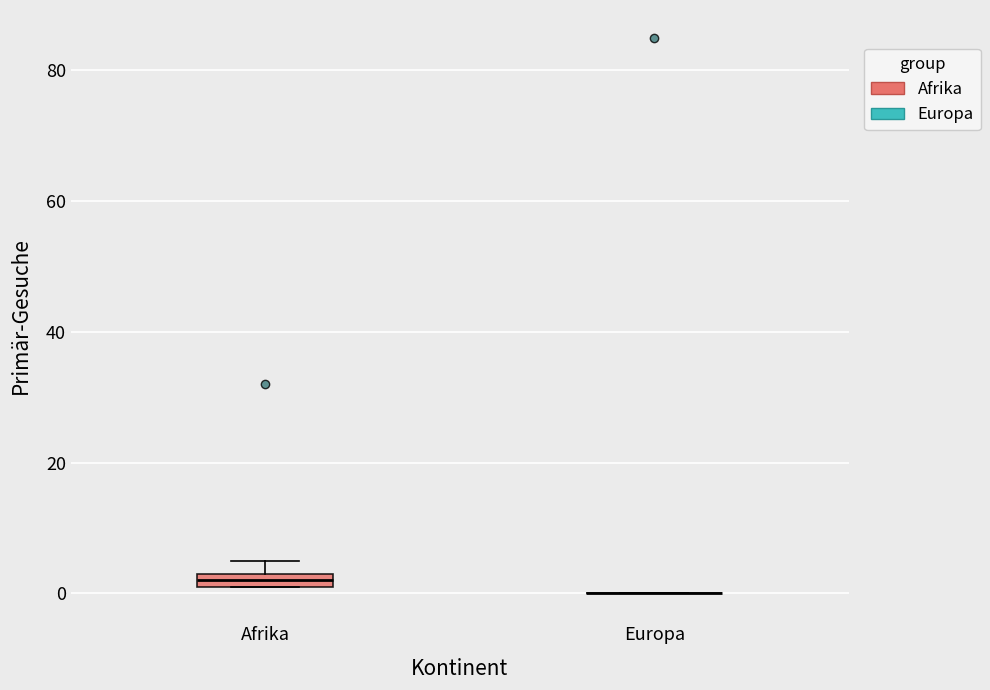

Where is the lower edge of the box for Afrika on the y-axis? The values are not printed on the chart, so give them approximately, as read against the axis.

2